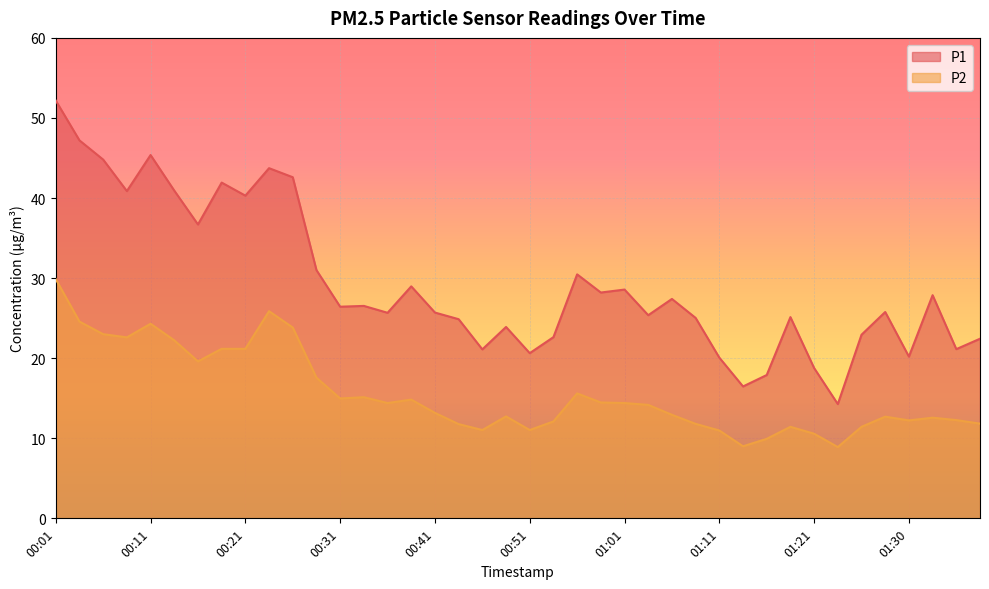

What is the difference between the P1 values at 00:06 and 00:11?

0.6